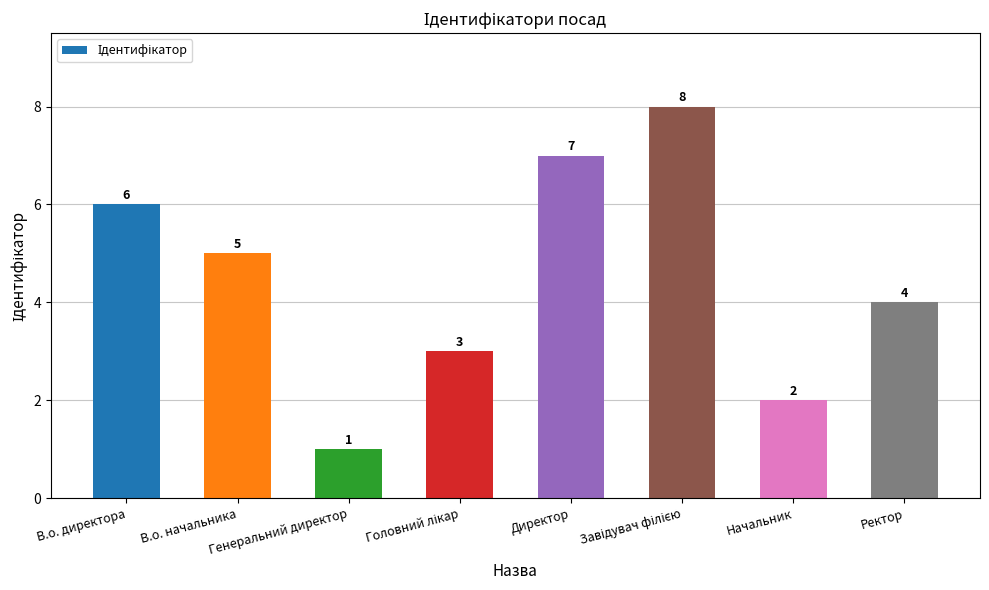

At which label is the value closest to 4?

Ректор